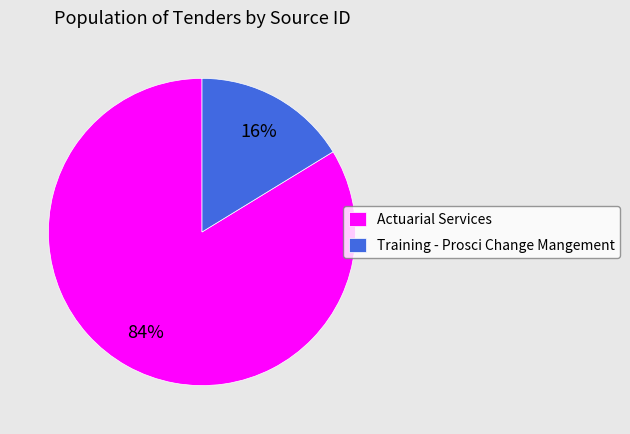

Combined, do Training - Prosci Change Mangement and Actuarial Services account for over 50%?

Yes